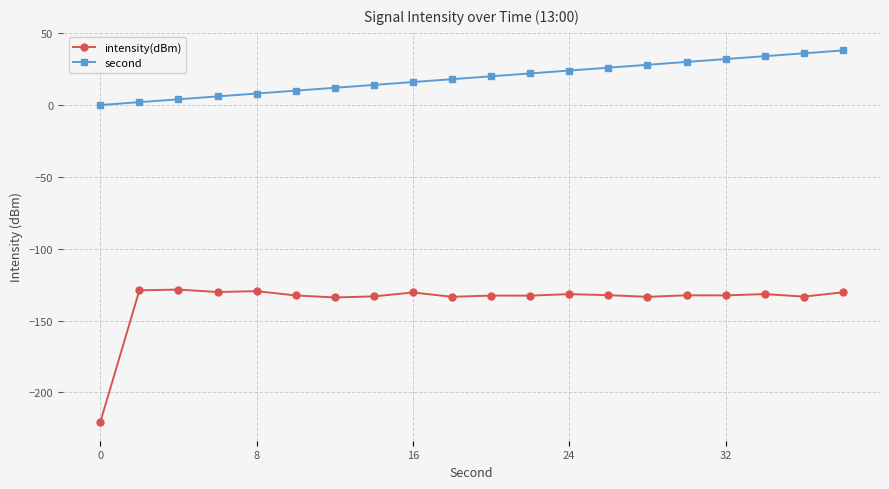

How many values in the second series are below 20?

10